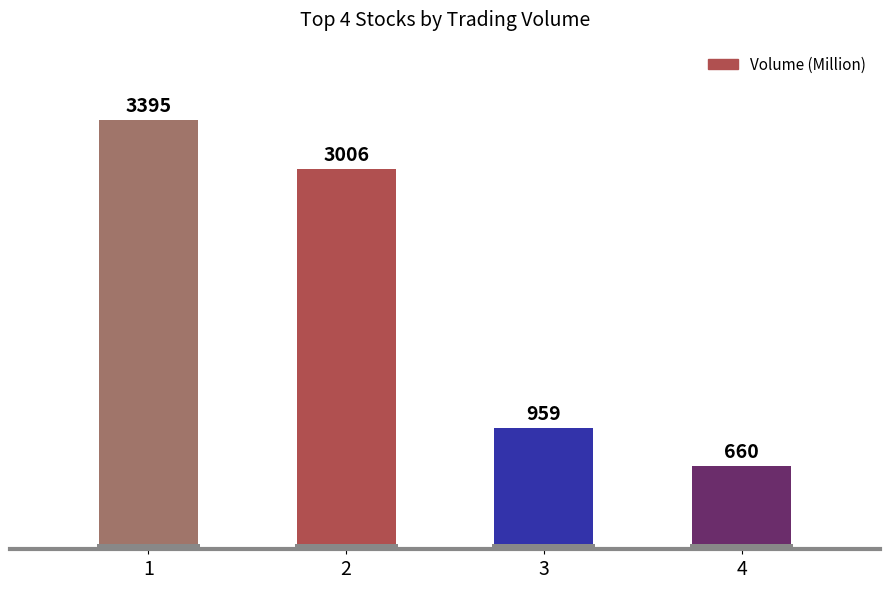

What is the change in value from 1 to 4?

-2735